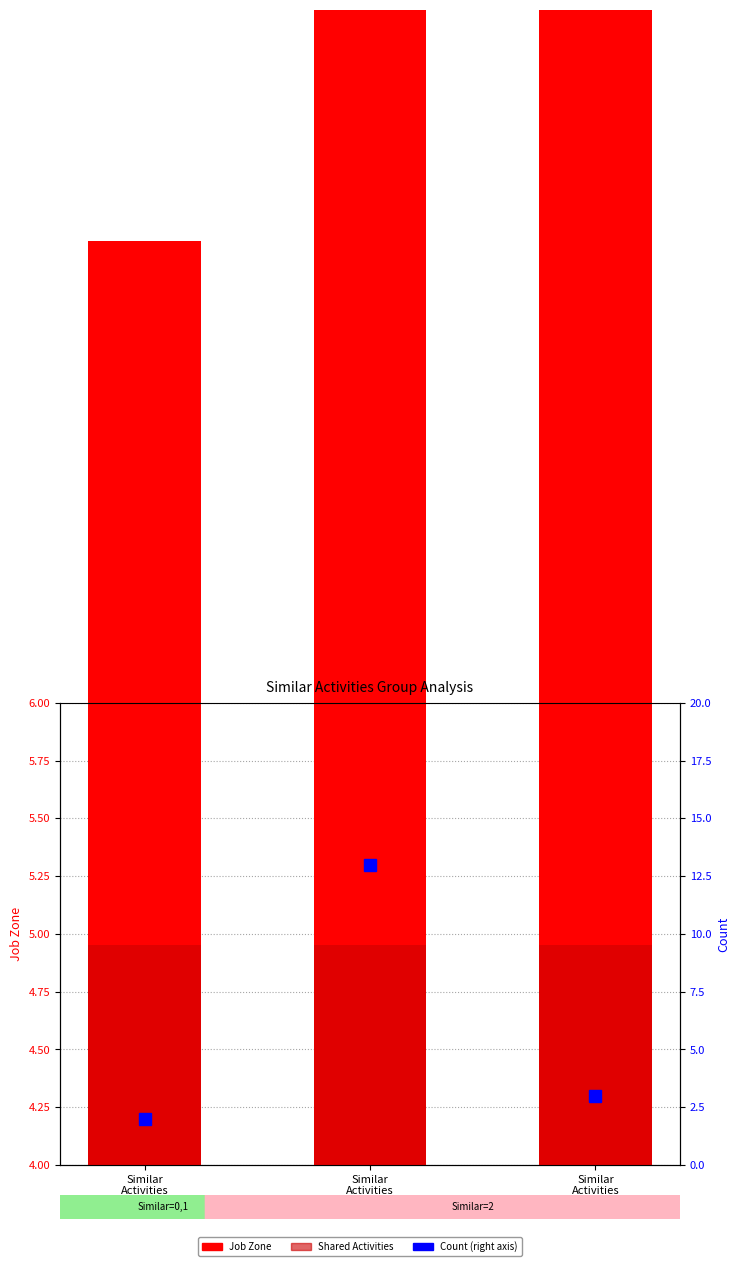

Is the value of Job Zone at Similar
Activities
= 2 greater than the value of Count (right axis) at Similar
Activities
= 0?

Yes